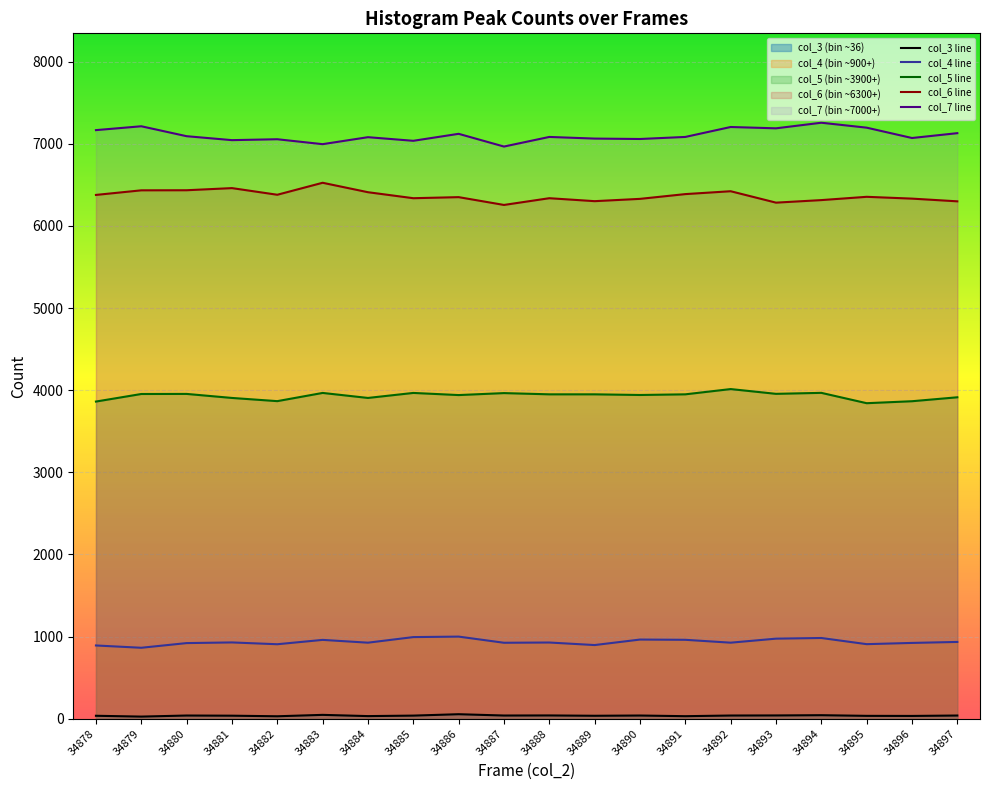

Reading left to right, extract all data points from this chart.

col_3 line: 36	26	39	37	30	47	32	38	55	39	40	36	39	31	39	40	43	35	34	39
col_4 line: 892	864	921	929	907	960	926	994	1000	925	928	897	964	961	926	975	983	908	923	935
col_5 line: 3862	3954	3955	3906	3867	3967	3906	3967	3941	3965	3950	3950	3942	3950	4014	3956	3968	3842	3866	3914
col_6 line: 6378	6434	6435	6461	6380	6526	6411	6338	6351	6256	6338	6302	6330	6388	6423	6284	6315	6355	6333	6300
col_7 line: 7167	7214	7093	7045	7056	6996	7081	7037	7122	6967	7084	7064	7059	7084	7205	7189	7257	7197	7071	7130